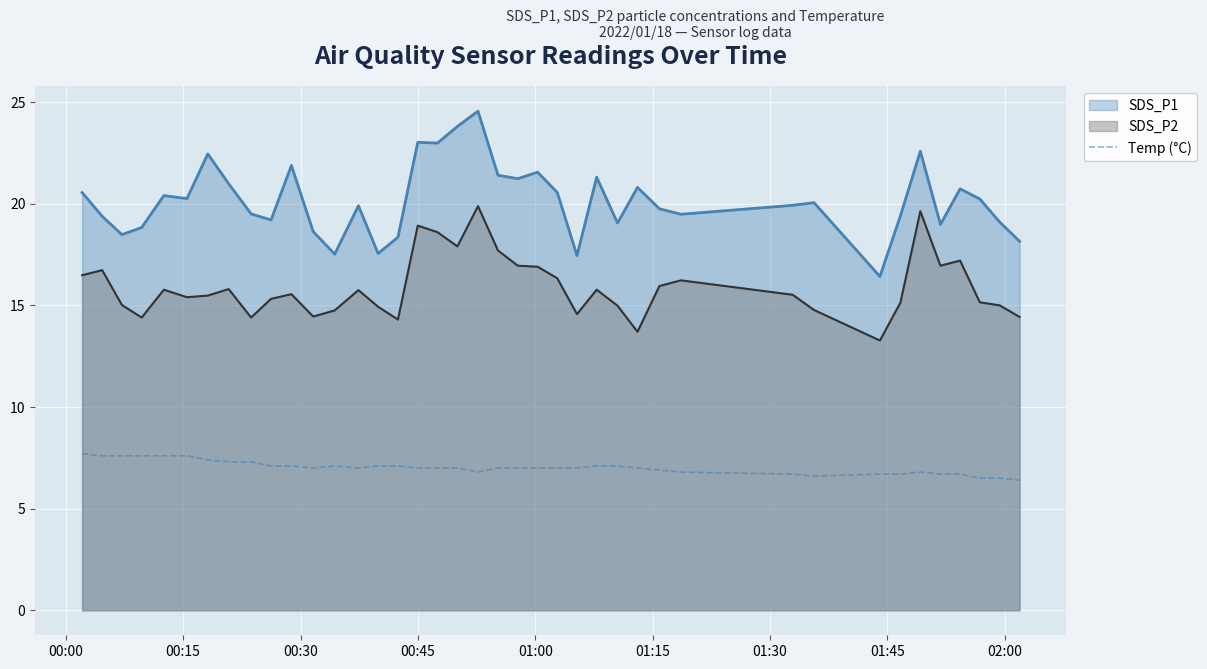

What is the smallest value displayed?

6.4